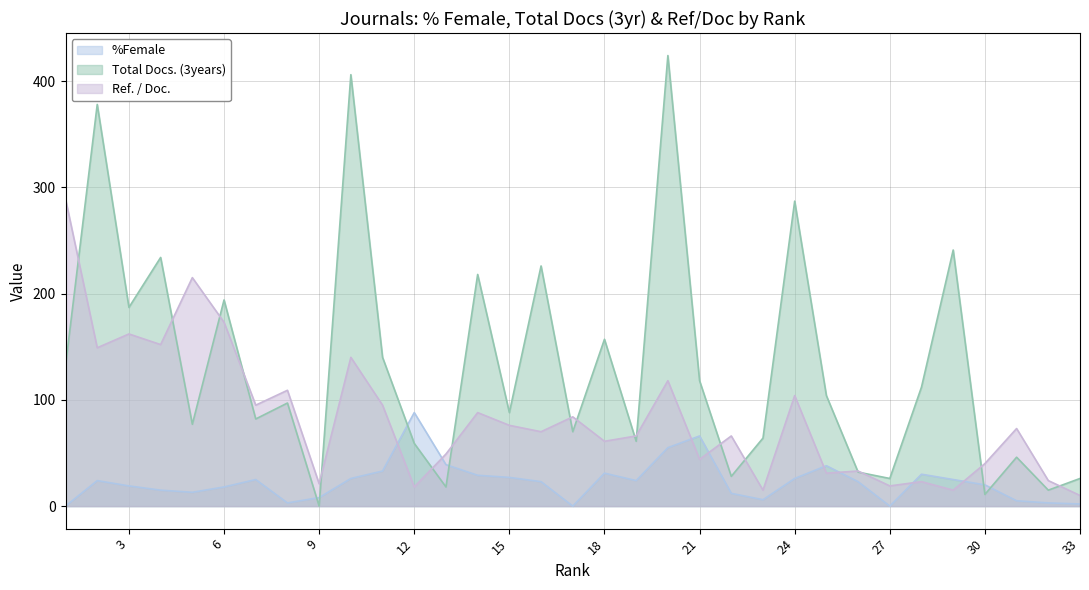

Is it true that Total Docs. (3years) equals 97 at 8?

True